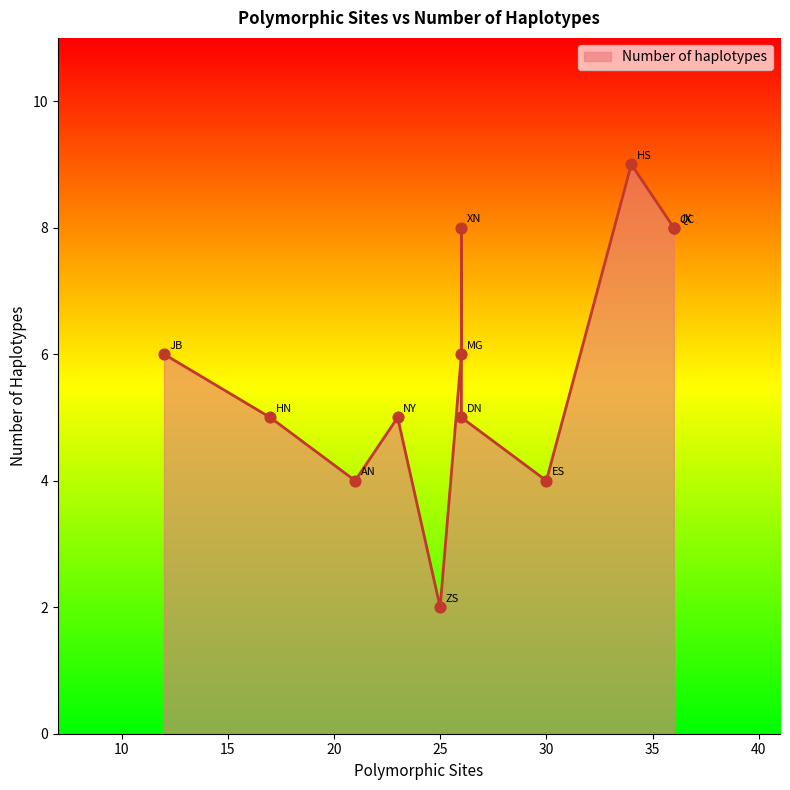

What is the change in value from QC to AN?

-4